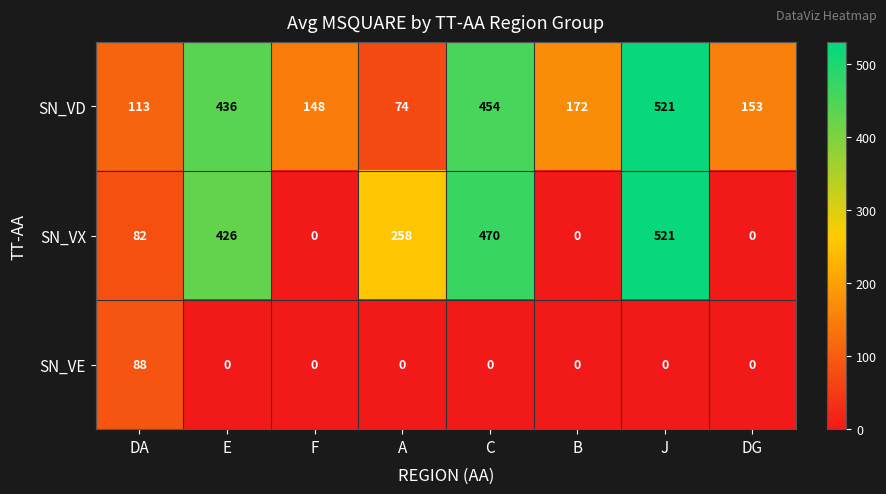

What is the maximum value shown in the chart?

521